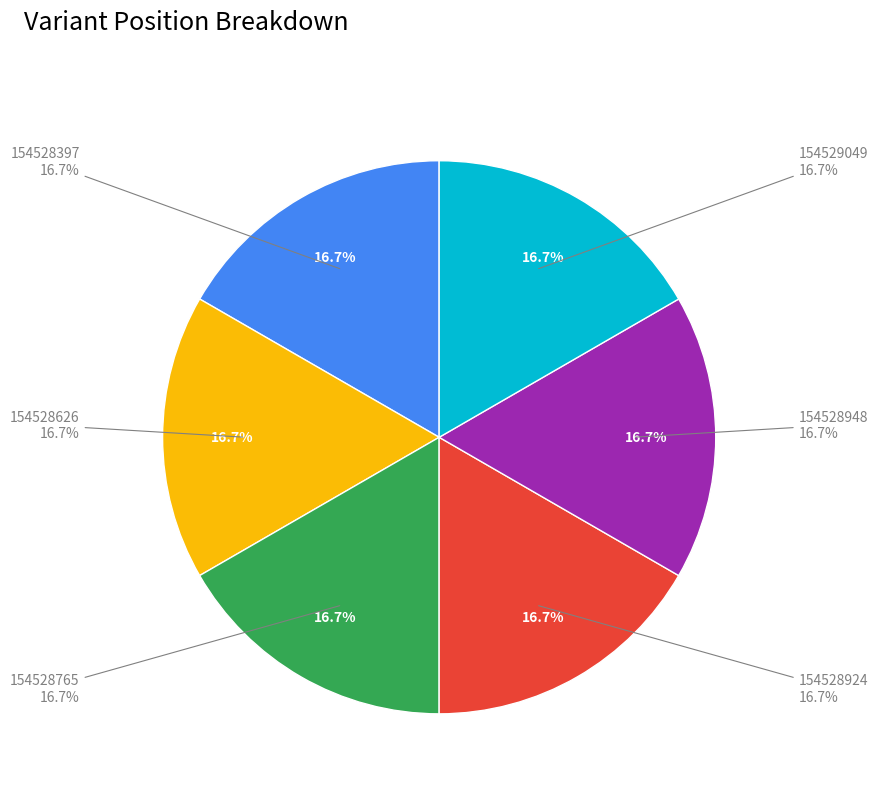

Do 154528765 and 154528397 together represent more than half of the pie?

No